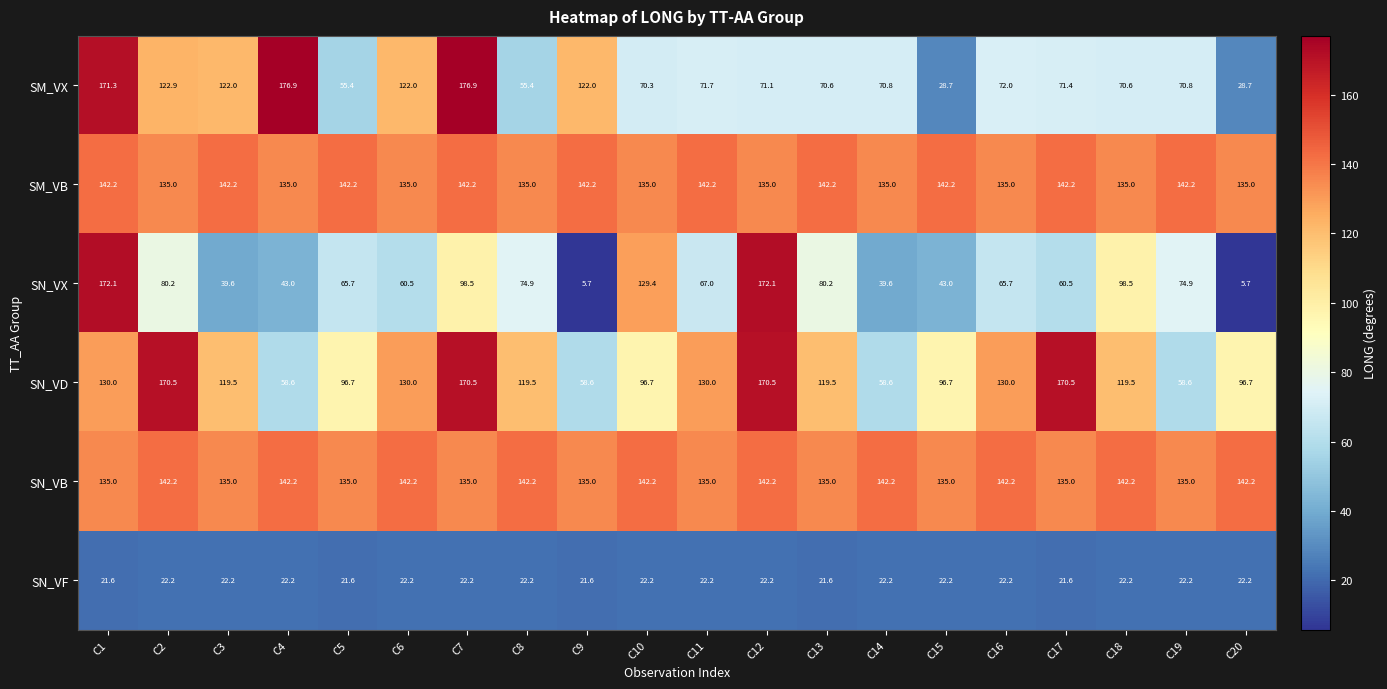

Which series has the largest range (max minus min)?

SN_VX